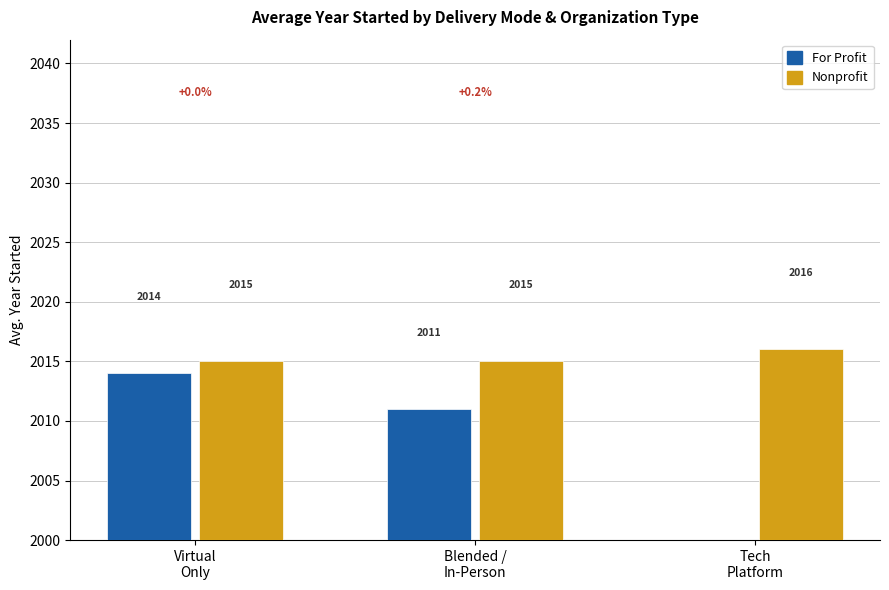

What position from the left is Virtual
Only?

1